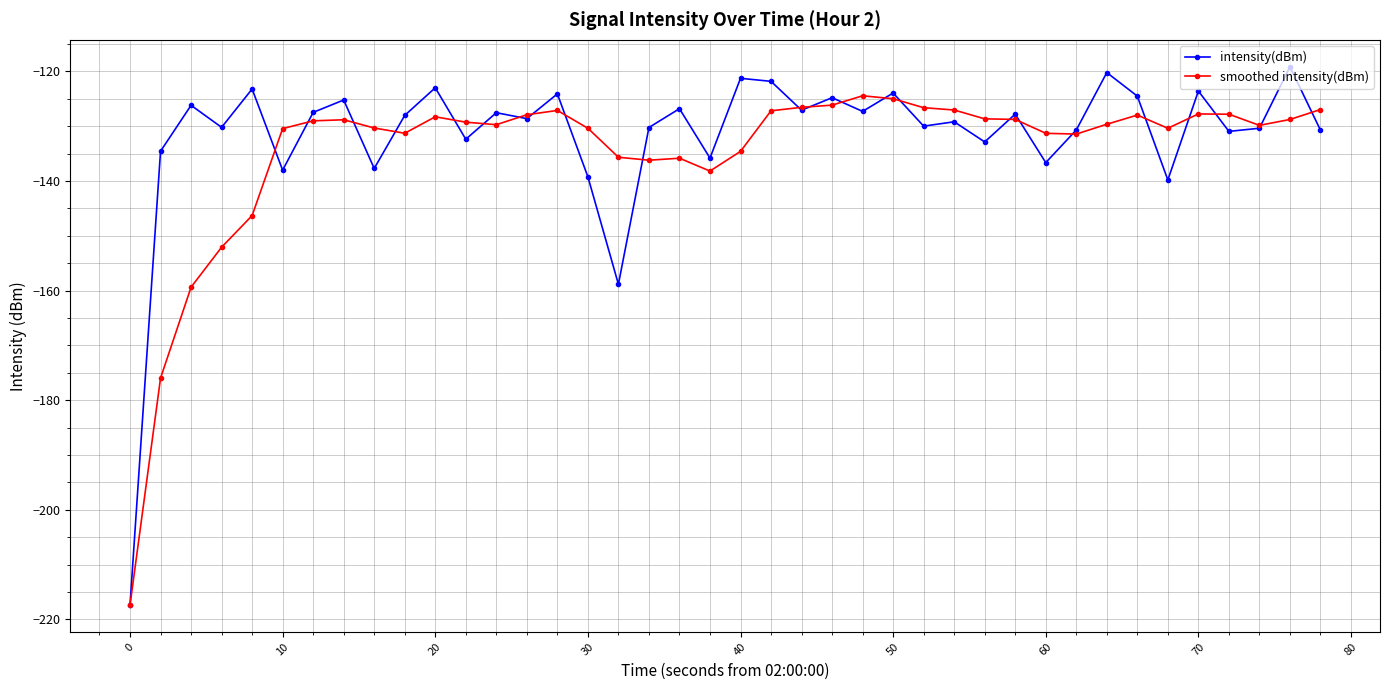

What is the greatest value displayed?

-119.1